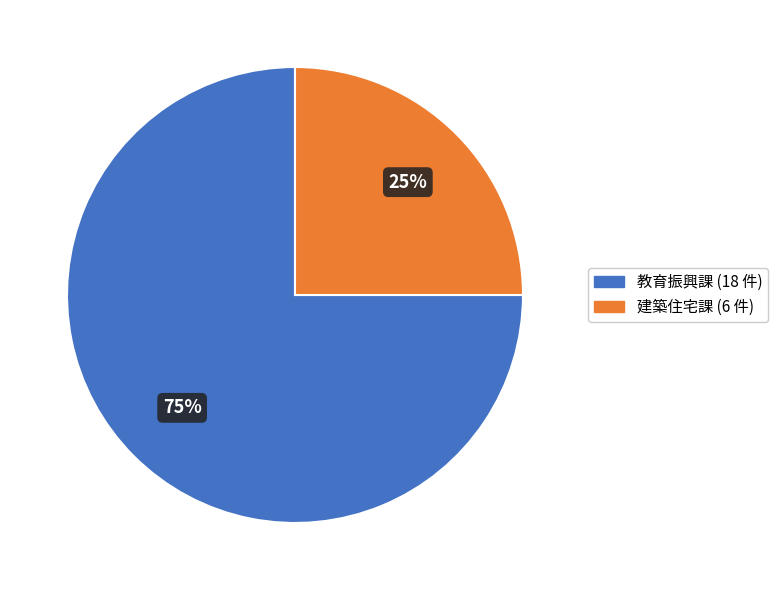

Do 建築住宅課 and 教育振興課 together represent more than half of the pie?

Yes